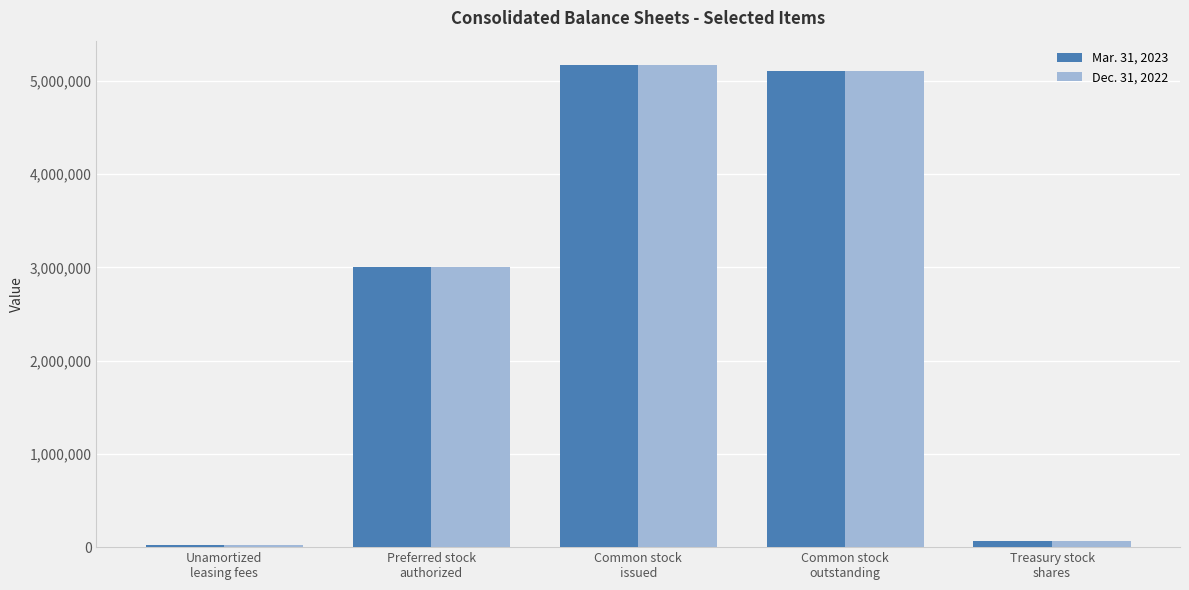

What are all the series names shown in the legend?

Mar. 31, 2023, Dec. 31, 2022